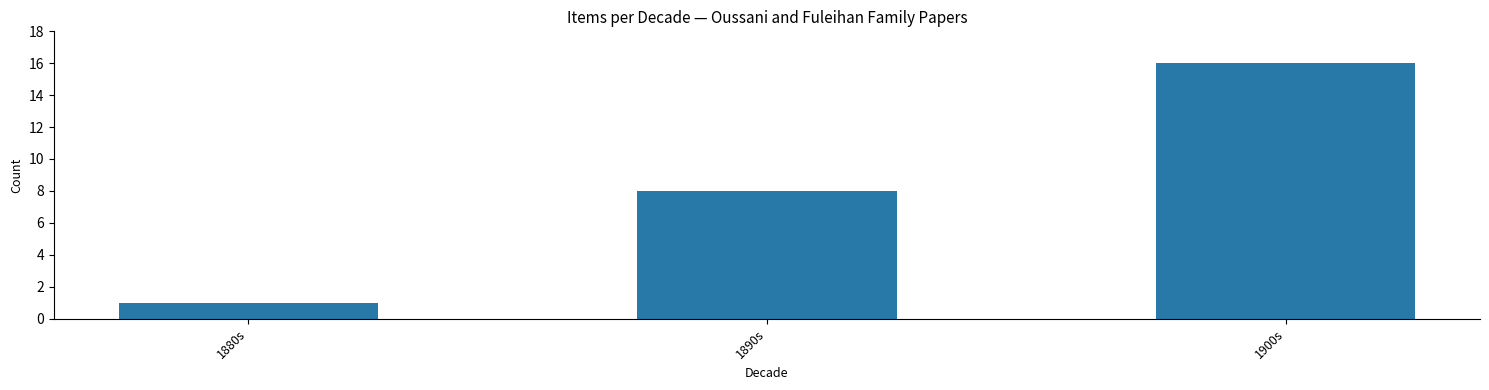

Between 1900s and 1880s, which is larger?

1900s